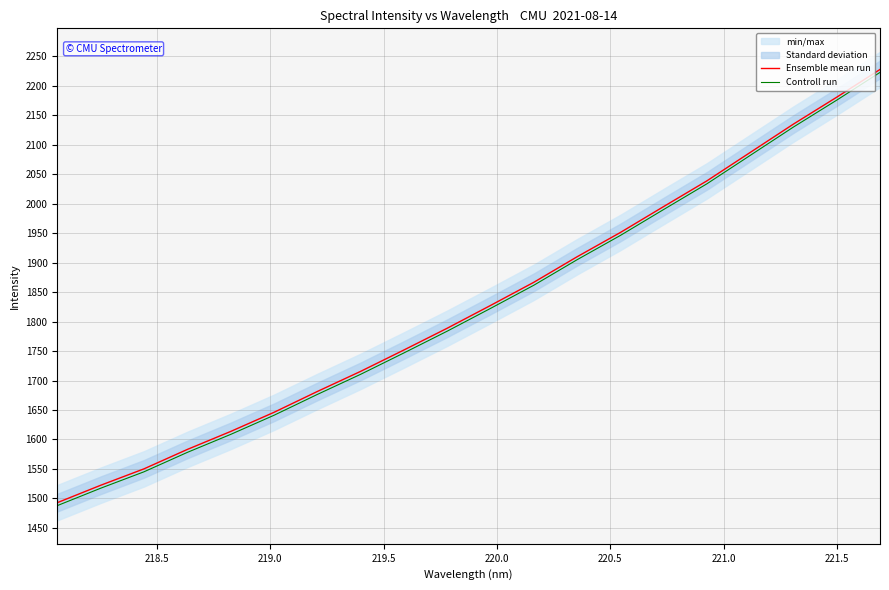

What is the minimum value for Controll run?

1487.8